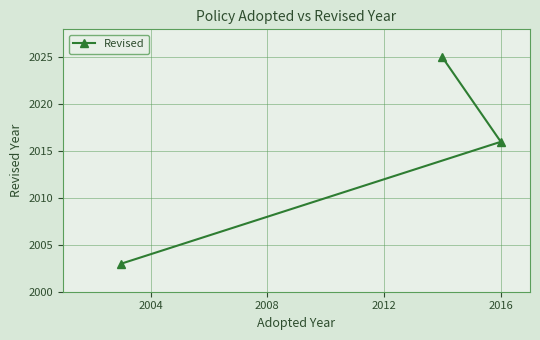

What is the difference between the maximum and minimum values?

22